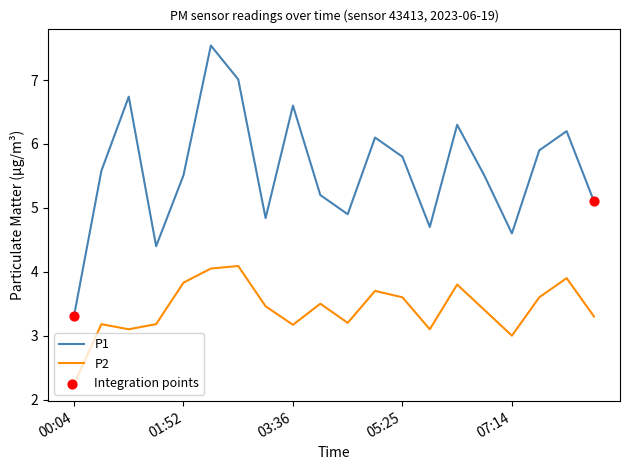

What is the lowest value of the P1 series?

3.3